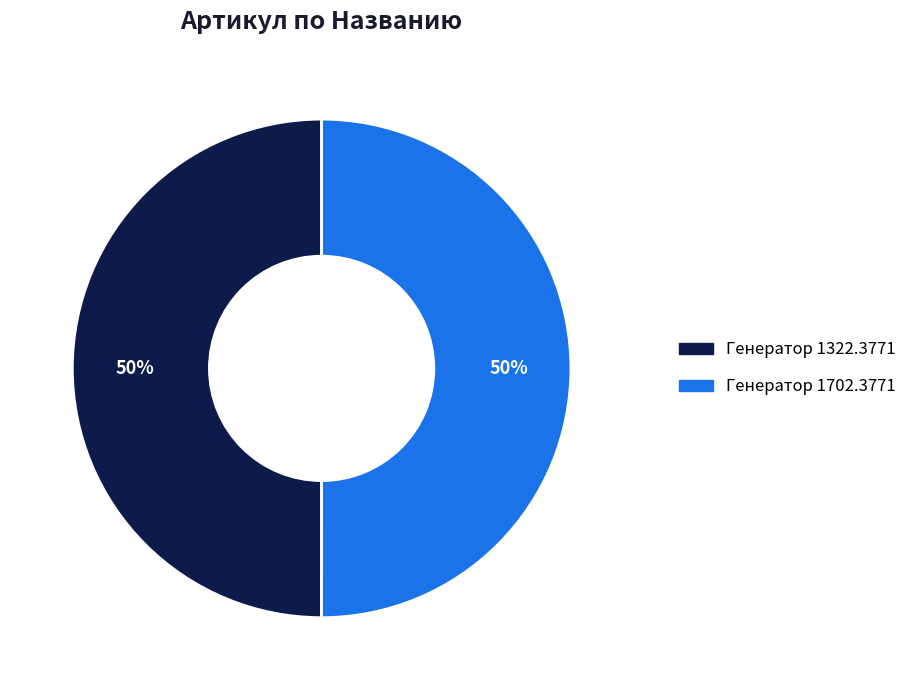

Is the sum of Генератор 1702.3771 and Генератор 1322.3771 greater than half?

Yes